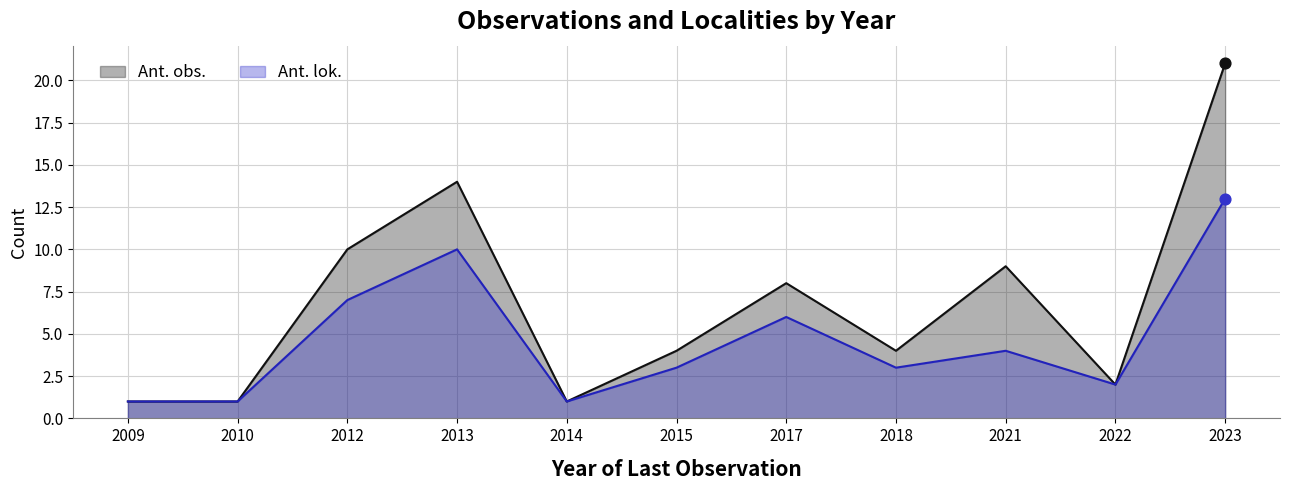

What is the total value across all series at 2009?

2